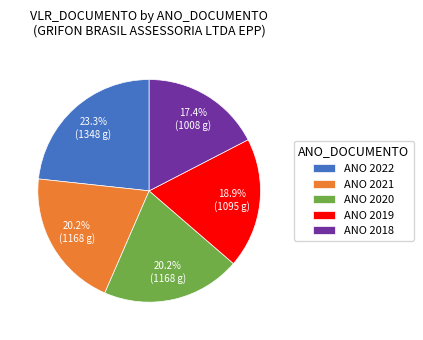

What is the total percentage of ANO 2019 and ANO 2022?

42.2%